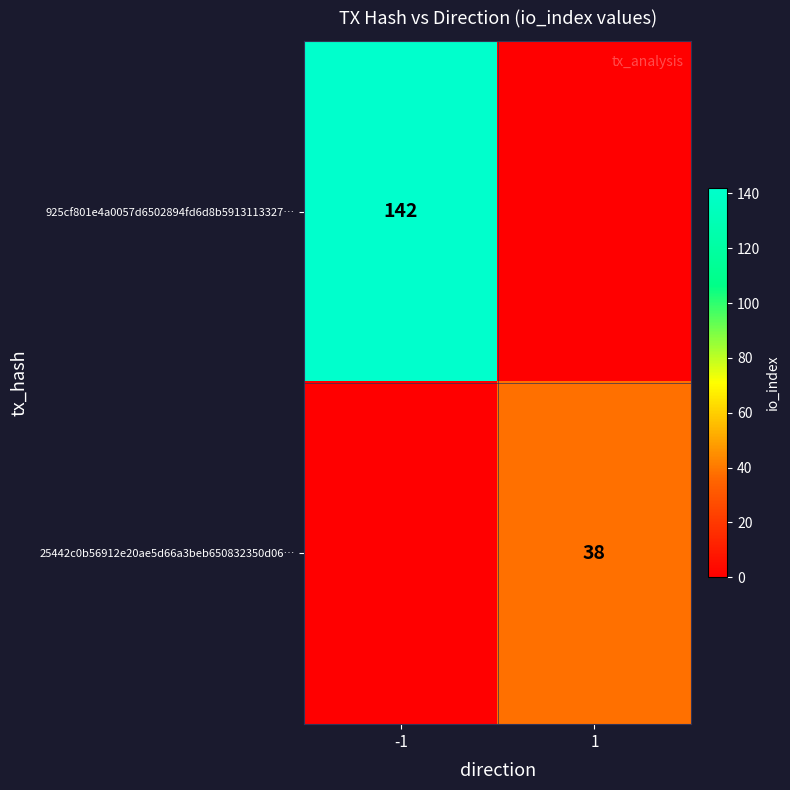

Is the value of 925cf801e4a0057d6502894fd6d8b5913113327… at -1 greater than the value of 25442c0b56912e20ae5d66a3beb650832350d06… at 1?

Yes